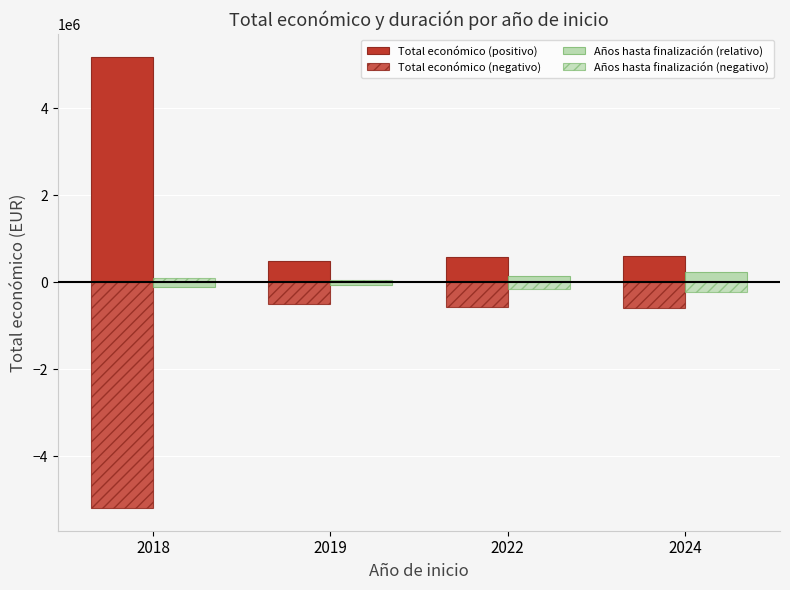

Rank the categories by Total económico (positivo) value from highest to lowest.

2018, 2024, 2022, 2019